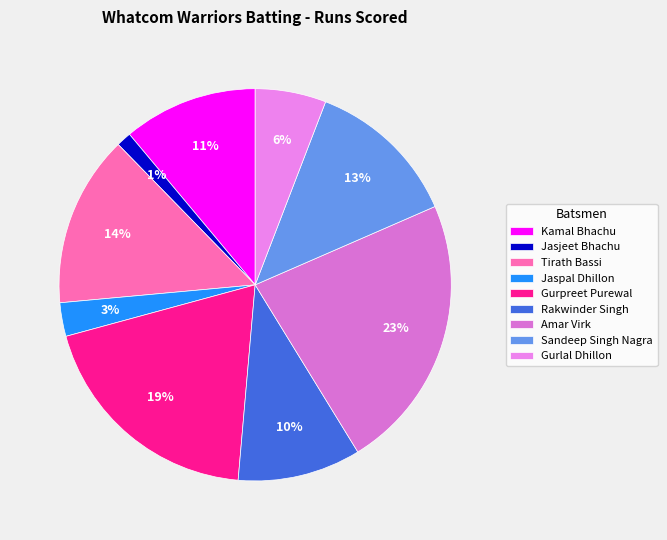

Which slice is the smallest?

Jasjeet Bhachu